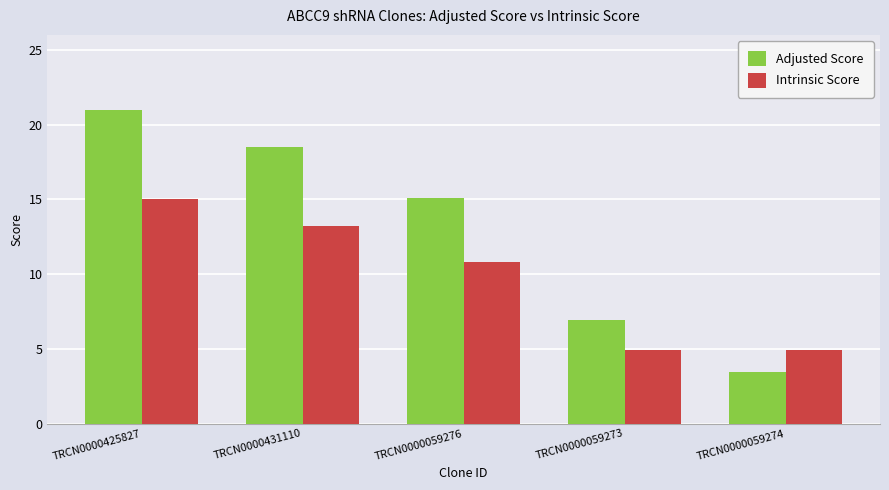

At which label does Adjusted Score reach its peak?

TRCN0000425827